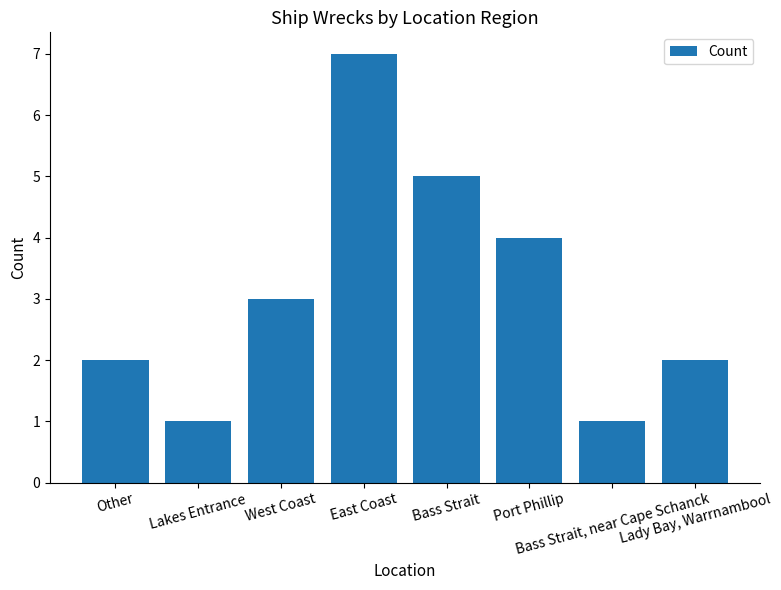

What position from the left is Lady Bay, Warrnambool?

8